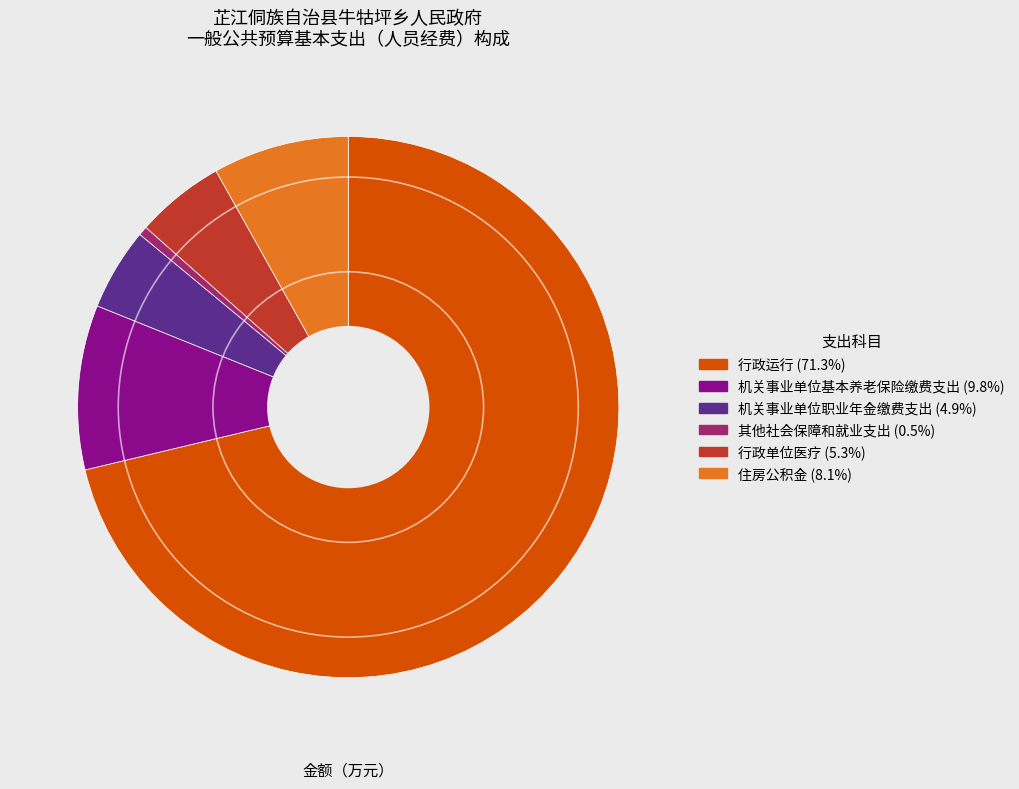

Is the sum of 住房公积金 and 行政单位医疗 greater than half?

No